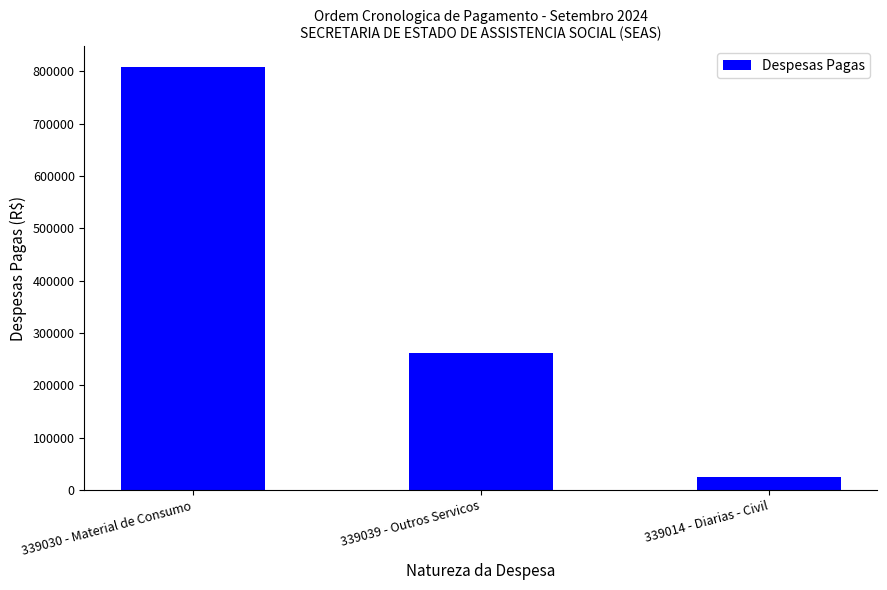

What value does the data have at 339030 - Material de Consumo?

807888.3